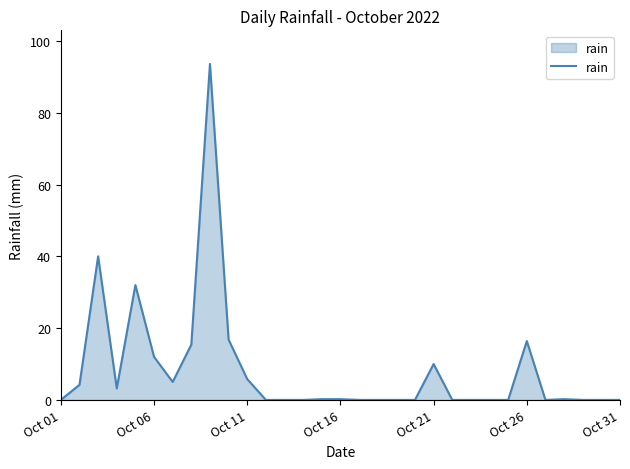

What is the difference between the maximum and minimum values?

93.6